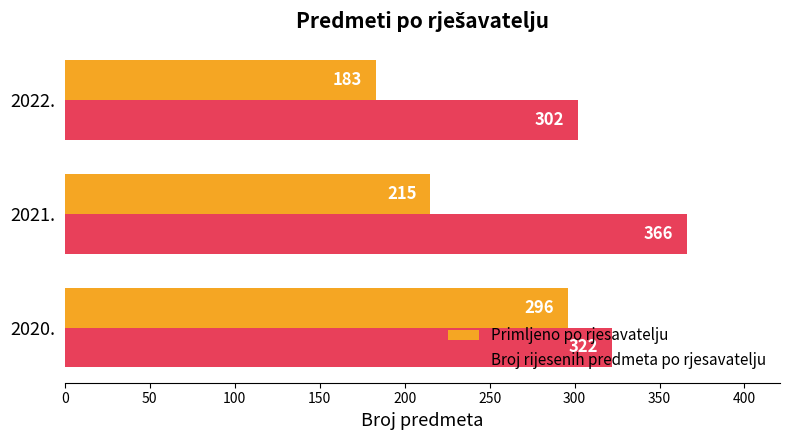

List the labels in order of Primljeno po rjesavatelju value, largest first.

2020., 2021., 2022.